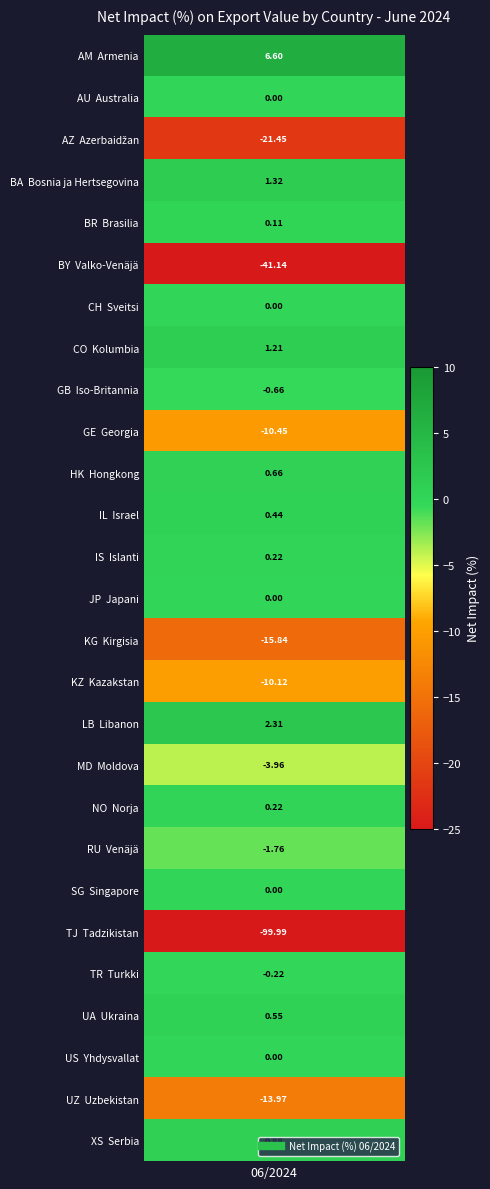

Reading left to right, list all the values displayed in this chart.

values=6.6	1=0.0	2=-21.4	3=1.3	4=0.1	5=-41.1	6=0.0	7=1.2	8=-0.7	9=-10.4	10=0.7	11=0.4	12=0.2	13=0.0	14=-15.8	15=-10.1	16=2.3	17=-4.0	18=0.2	19=-1.8	20=0.0	21=-100.0	22=-0.2	23=0.6	24=0.0	25=-14.0	26=0.9